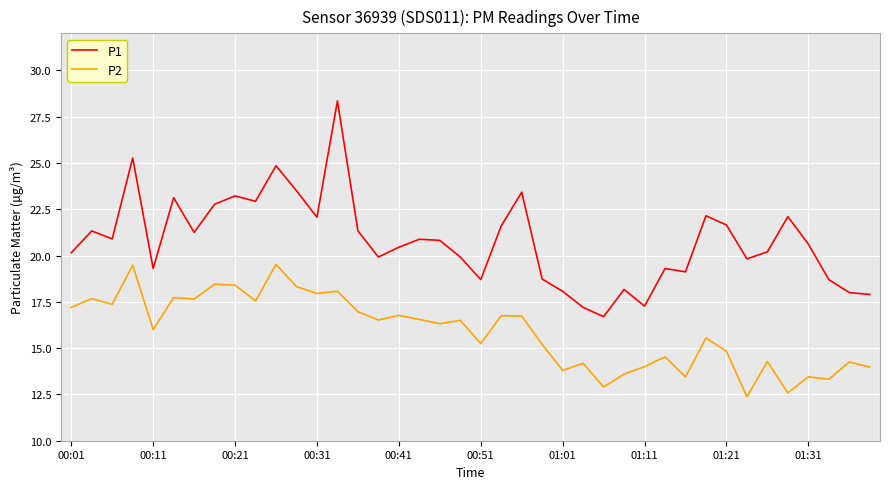

List the series in order of their peak value, lowest first.

P2, P1